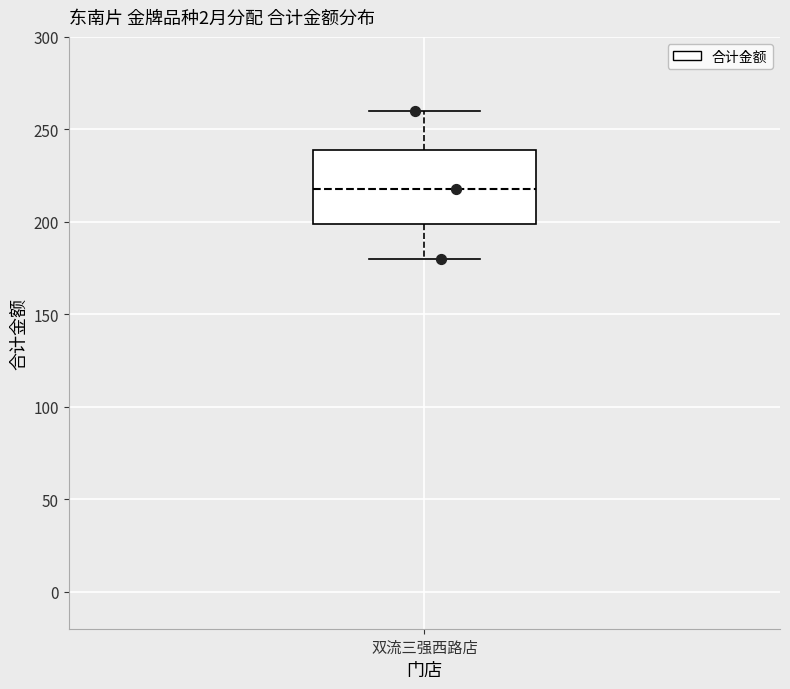

Transcribe this box plot: give where the median line is, the range the box spans, and where the two whiskers end, as read against the y-axis. The values are not printed on the chart, so give them approximately, as read against the axis.

median 220, box 200 to 240, whiskers 180 to 260